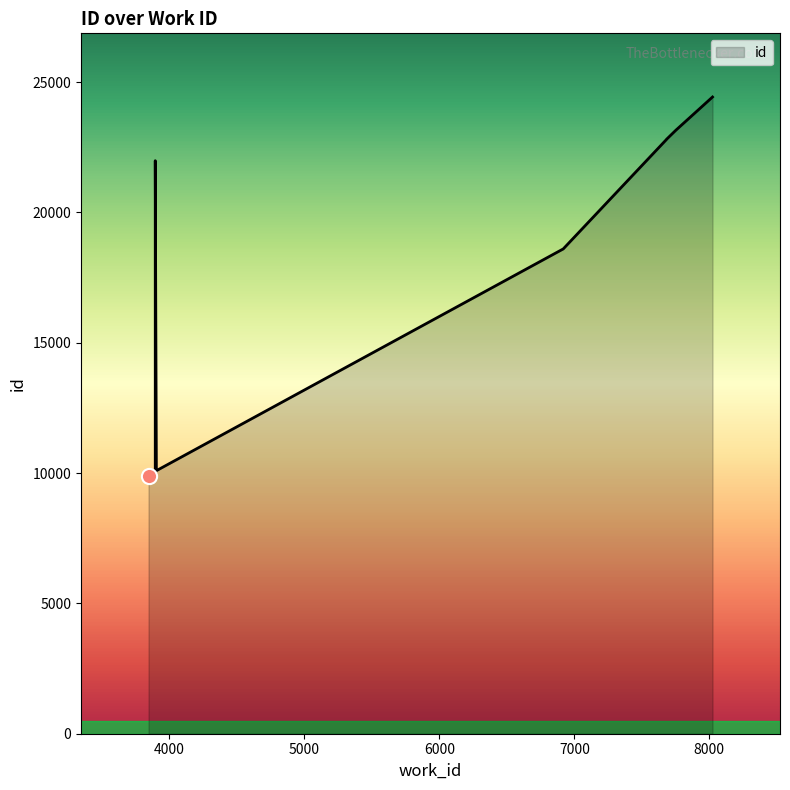

What is the change in value from 3895 to 8024?

+2444